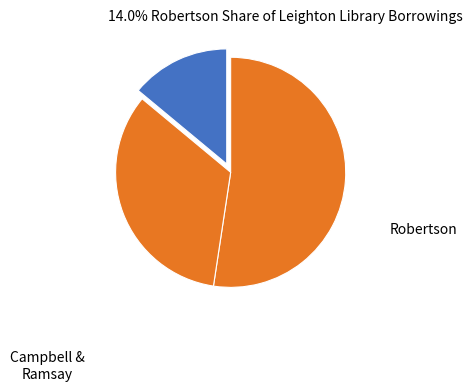

How many segments does this pie chart have?

3